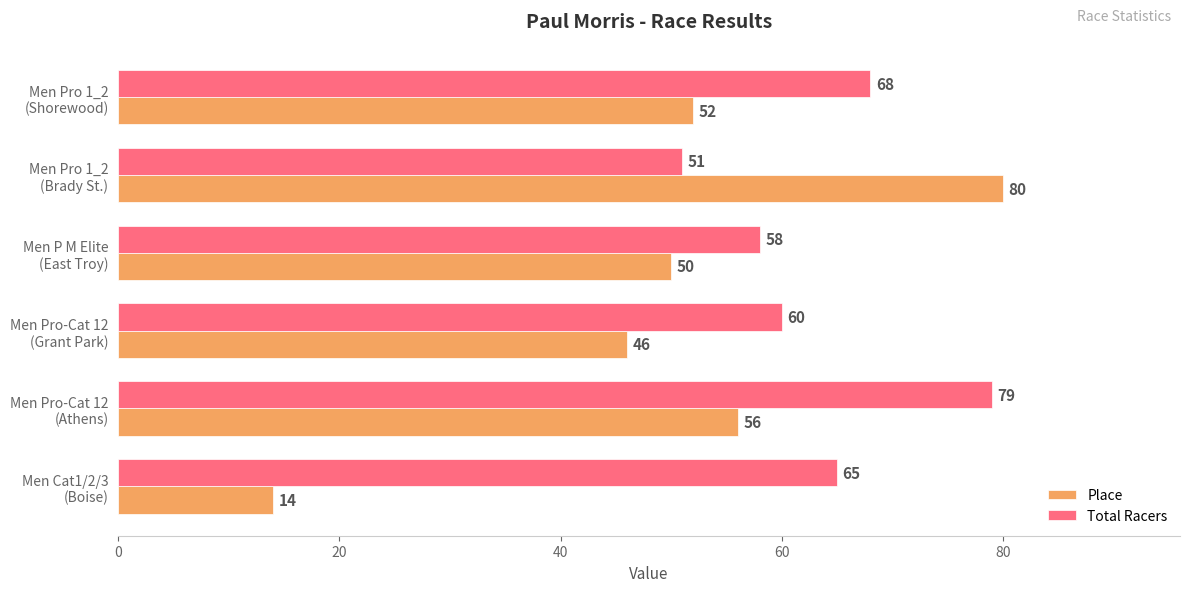

Which series has the largest range (max minus min)?

Place